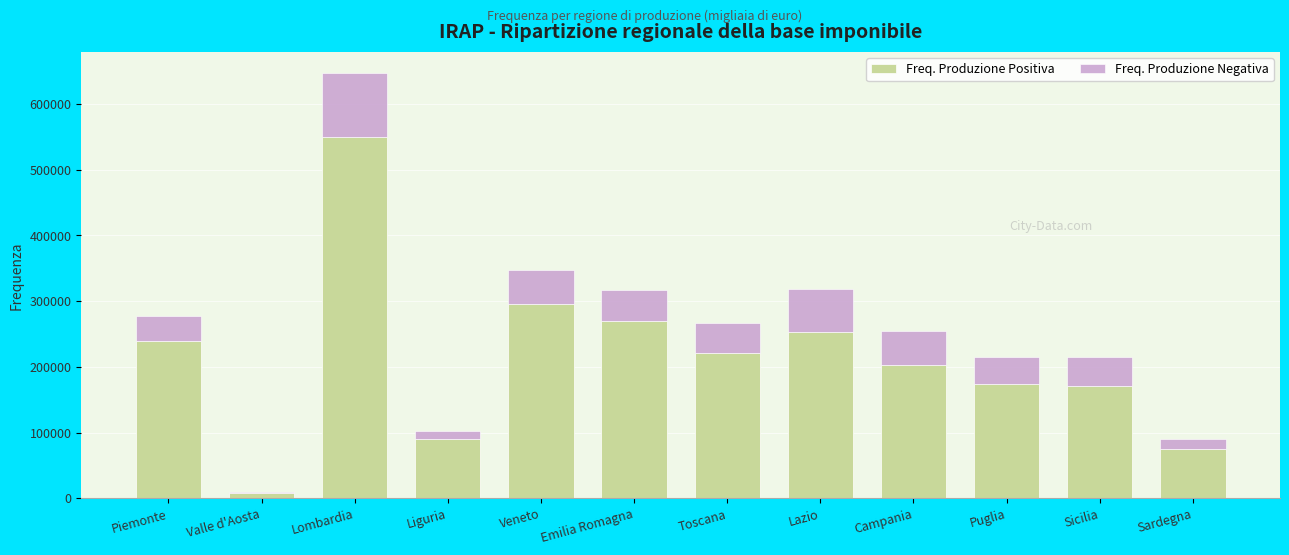

Are the bars horizontal?

No